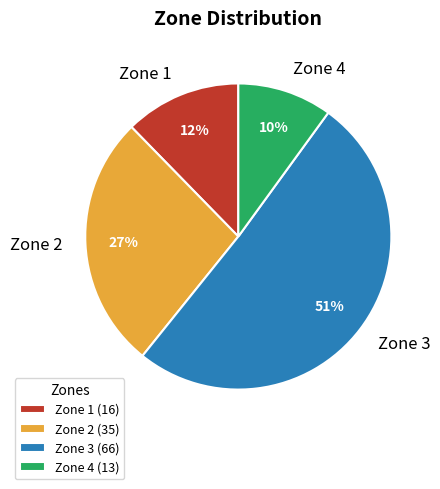

To the nearest percent, what is the combined percentage of Zone 2 and Zone 1?

39%